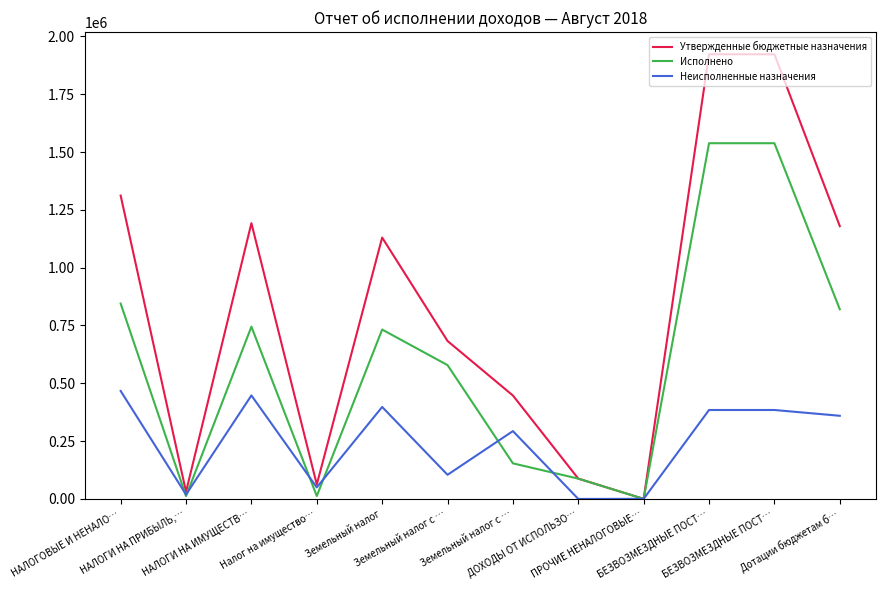

How many lines are shown in the chart?

3